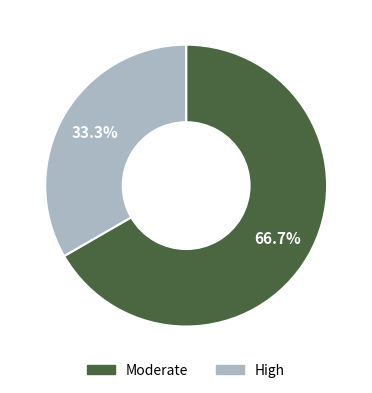

How many slices are in this pie chart?

2